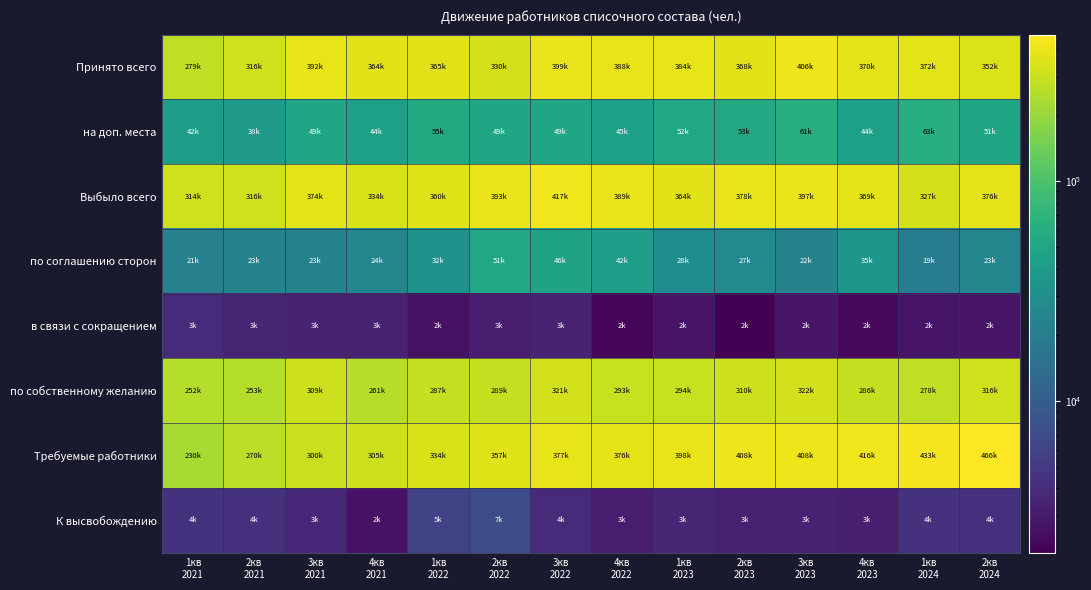

At 2кв 2022, list the series in order from smallest to largest.

в связи с сокращением, К высвобождению, на доп. места, по соглашению сторон, по собственному желанию, Принято всего, Требуемые работники, Выбыло всего